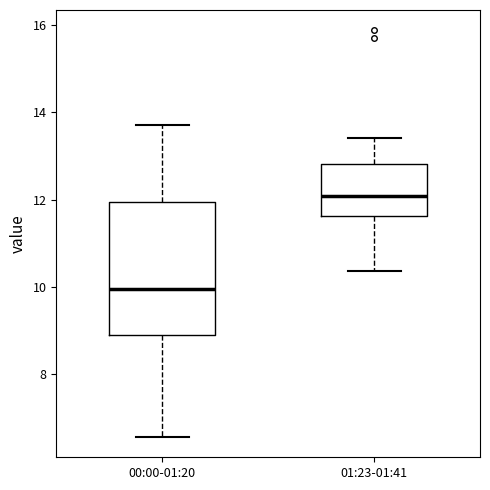

Where does the median line of the box for 00:00-01:20 sit on the y-axis? The values are not printed on the chart, so give them approximately, as read against the axis.

10.0